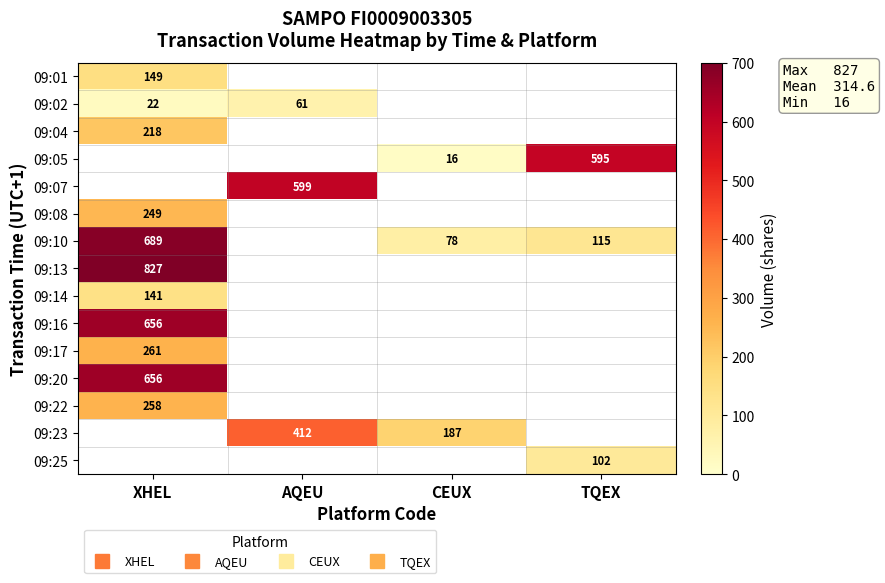

The value of 09:17 at XHEL is 363.8. True or false?

False